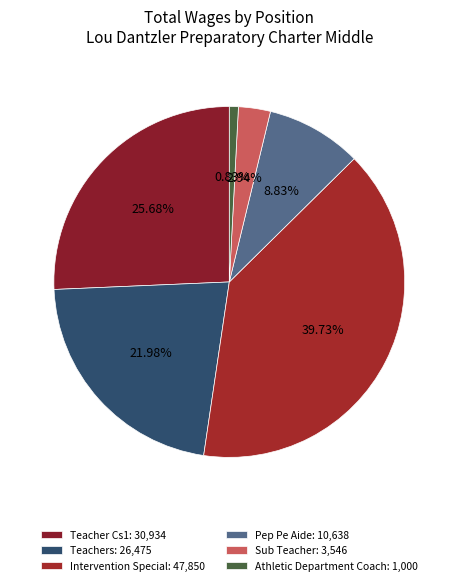

Approximately how many times larger is the value at Teachers compared to Intervention Special?

0.5